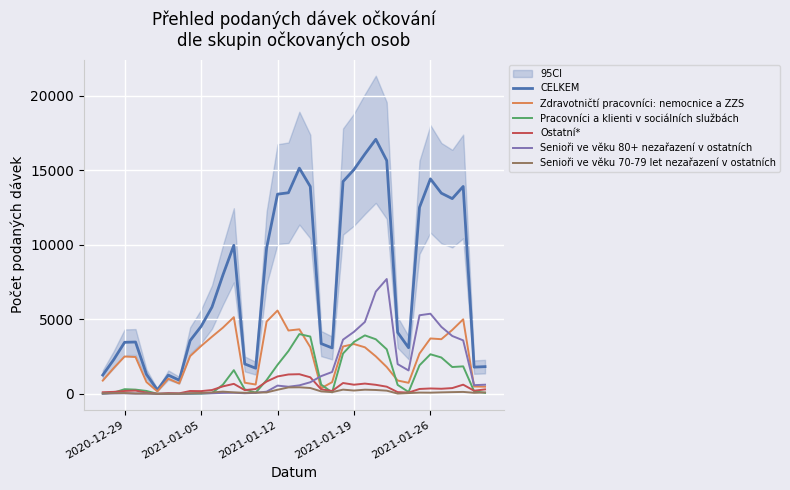

What is the highest value of the Ostatní* series?

1318